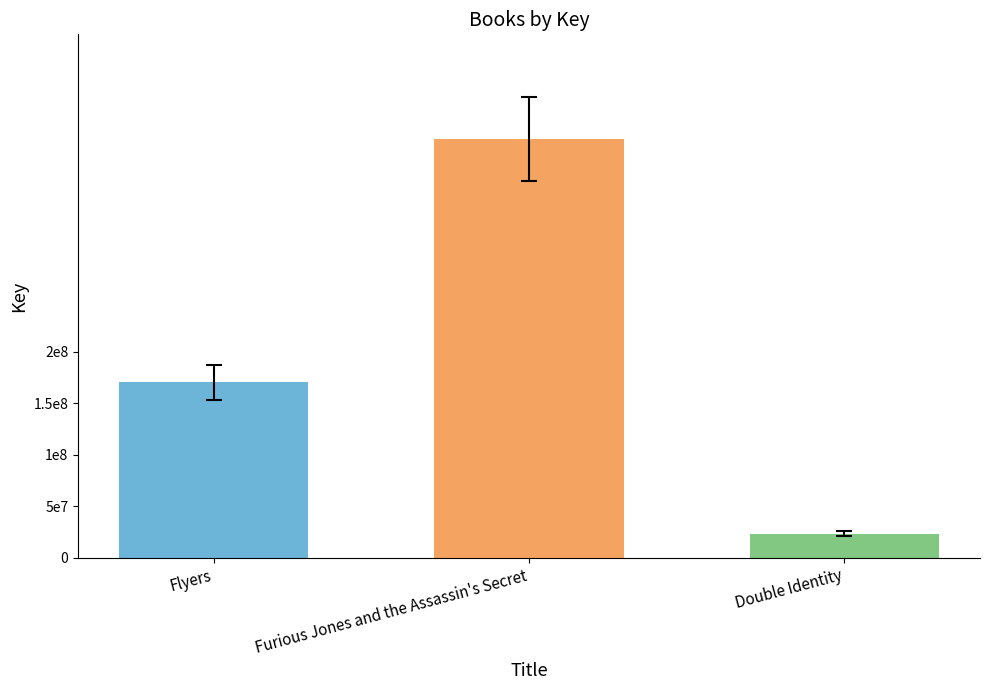

How many values exceed 170420284?

1